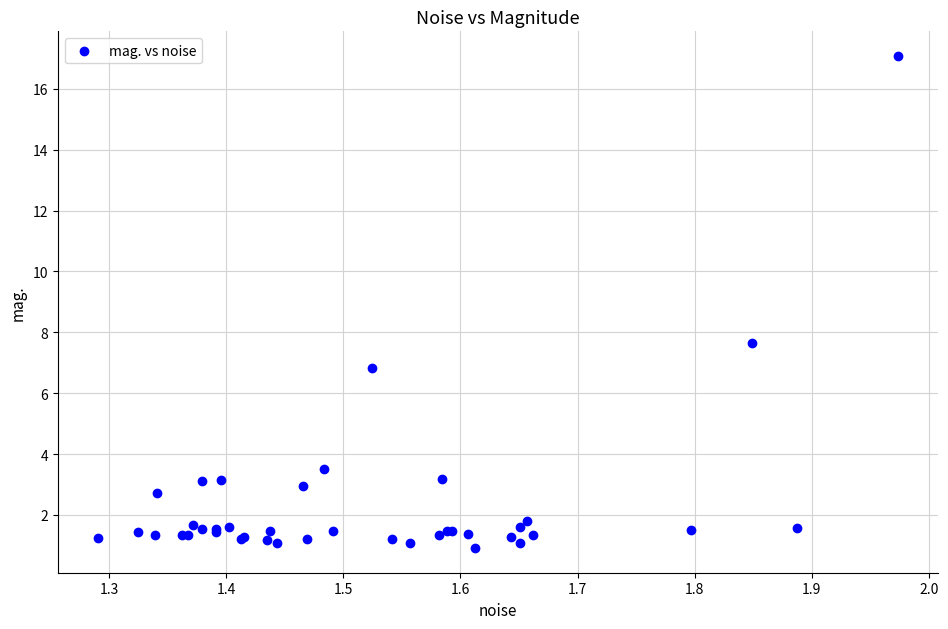

What Y value in the scatter plot is closest to 8?

7.6